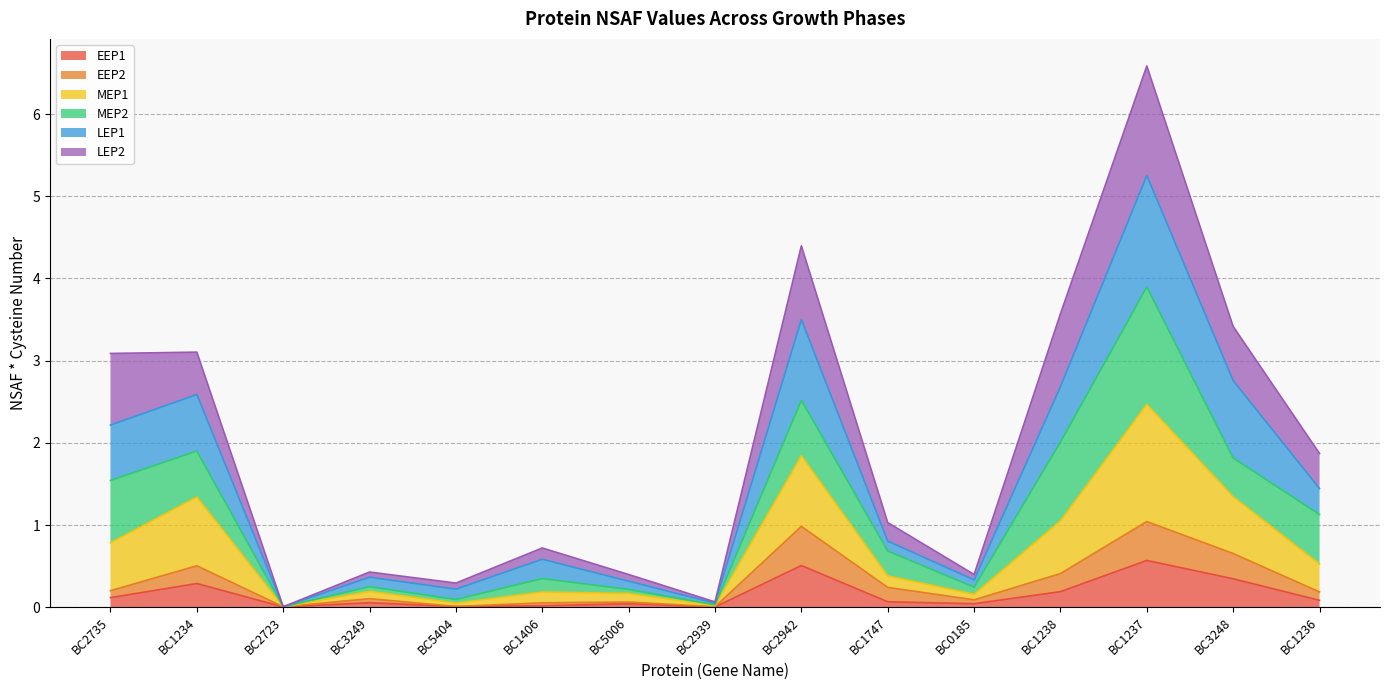

How many lines are shown in the chart?

6